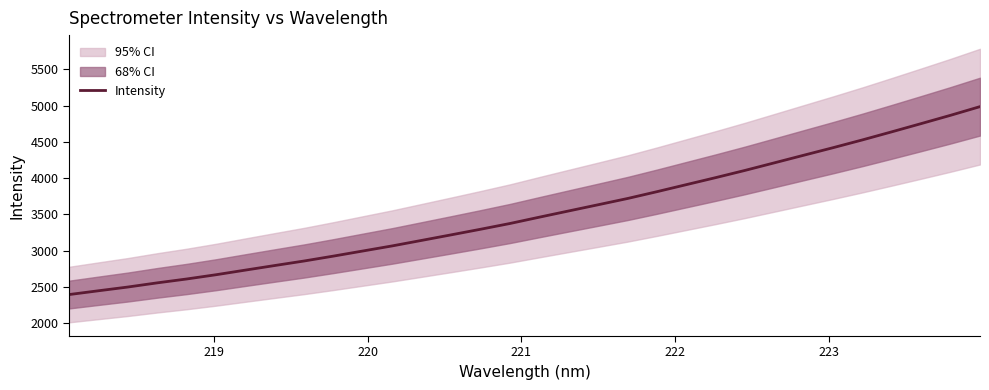

What is the maximum value for Intensity?

4985.0